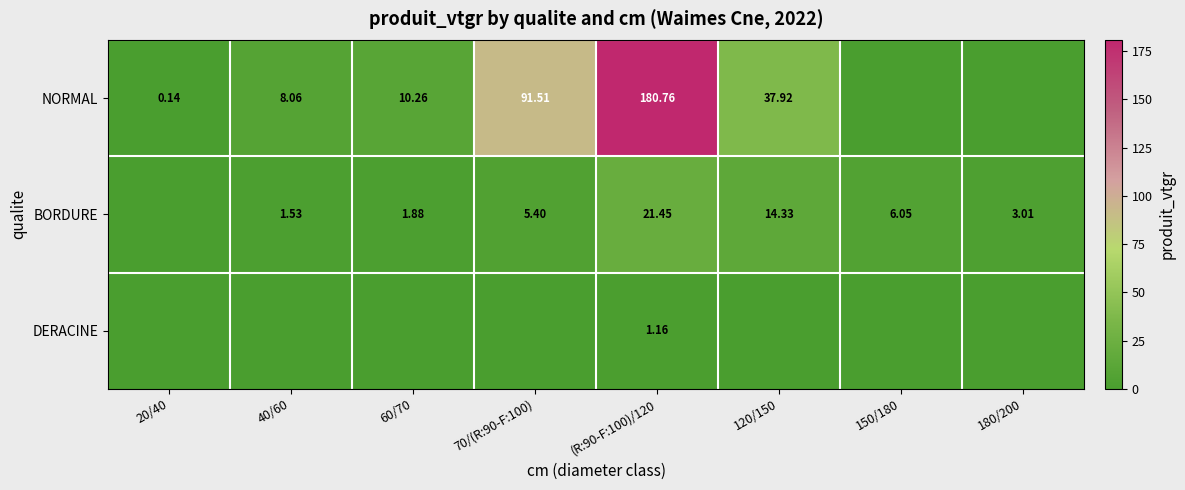

At how many categories does at least one series exceed 19?

3